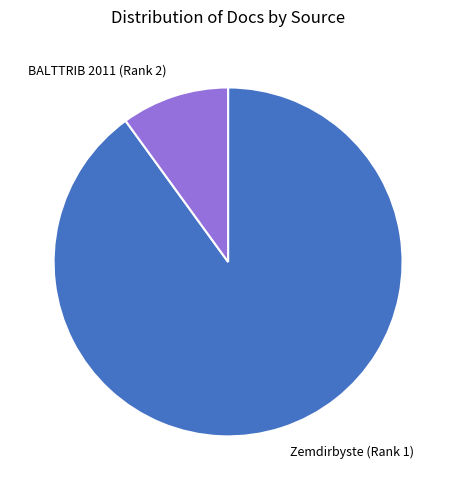

Is it true that BALTTRIB 2011 (Rank 2) is 20% of the pie?

False